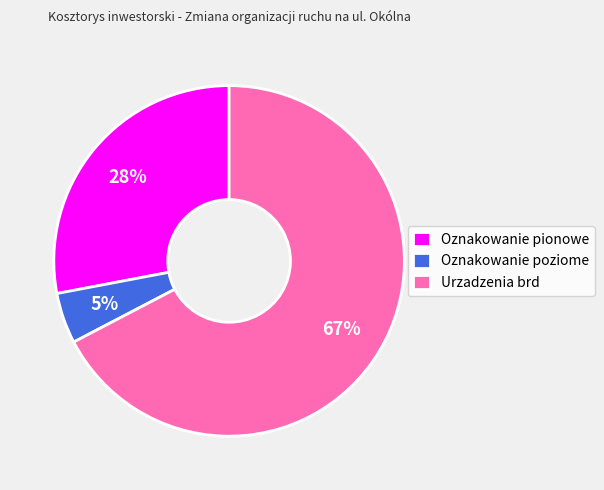

What percentage is the Oznakowanie poziome slice, to the nearest percent?

5%